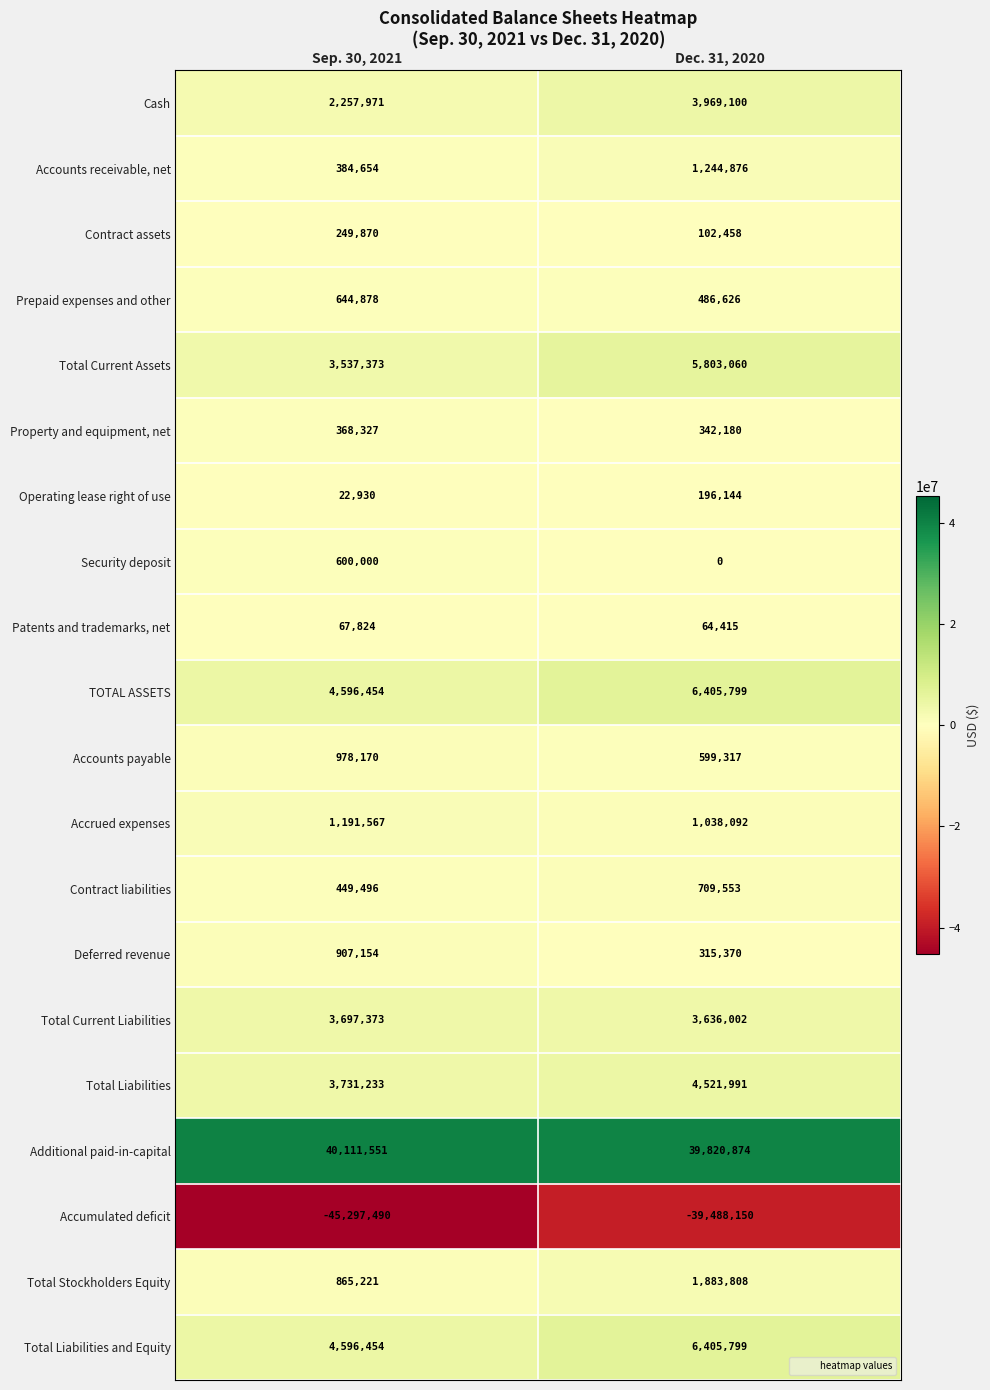

The value of Total Current Assets at Sep. 30, 2021 is 3537373. True or false?

True